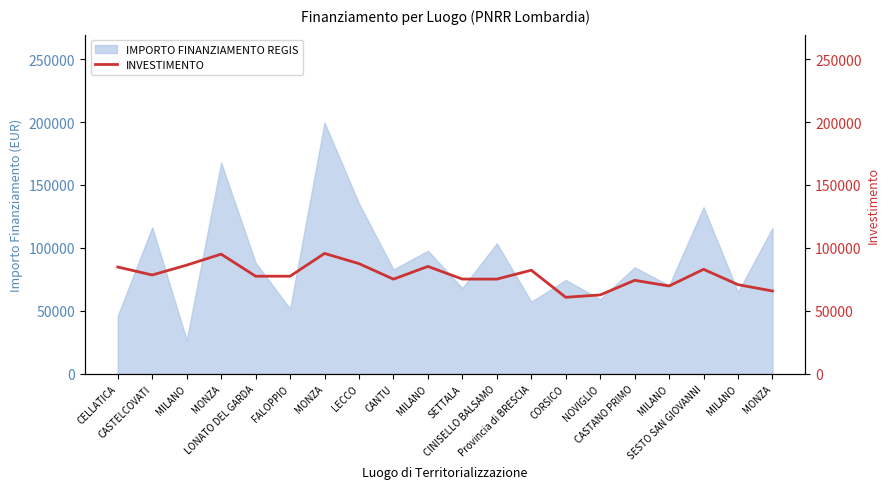

Between LONATO DEL GARDA and CASTANO PRIMO, which is larger?

LONATO DEL GARDA